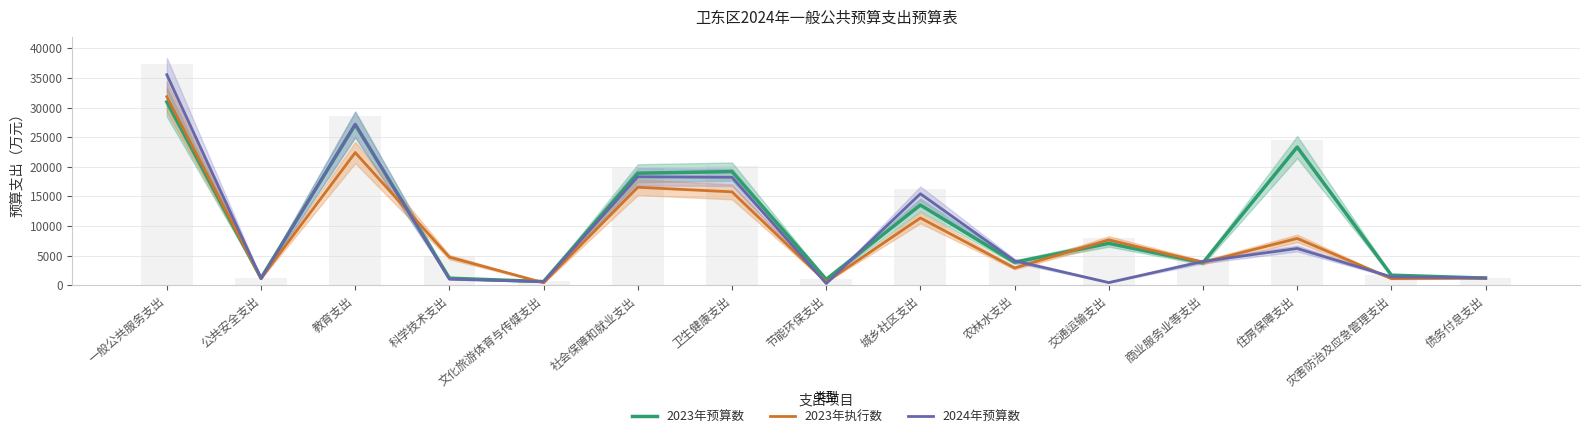

Reading right to left, transcribe all the data shown in this chart.

2023年预算数: 债务付息支出=1191	灾害防治及应急管理支出=1682	住房保障支出=23317	商业服务业等支出=3793	交通运输支出=7057	农林水支出=3867	城乡社区支出=13530	节能环保支出=979	卫生健康支出=19181	社会保障和就业支出=18906	文化旅游体育与传媒支出=605	科学技术支出=1173	教育支出=27110	公共安全支出=1189	一般公共服务支出=30933
2023年执行数: 债务付息支出=1191	灾害防治及应急管理支出=1107	住房保障支出=7892	商业服务业等支出=3839	交通运输支出=7652	农林水支出=2899	城乡社区支出=11351	节能环保支出=537	卫生健康支出=15756	社会保障和就业支出=16532	文化旅游体育与传媒支出=407	科学技术支出=4725	教育支出=22389	公共安全支出=1144	一般公共服务支出=31827
2024年预算数: 债务付息支出=1218	灾害防治及应急管理支出=1400	住房保障支出=6197	商业服务业等支出=4001	交通运输支出=433	农林水支出=4111	城乡社区支出=15431	节能环保支出=275	卫生健康支出=18217	社会保障和就业支出=18297	文化旅游体育与传媒支出=593	科学技术支出=1011	教育支出=27169	公共安全支出=1125	一般公共服务支出=35541